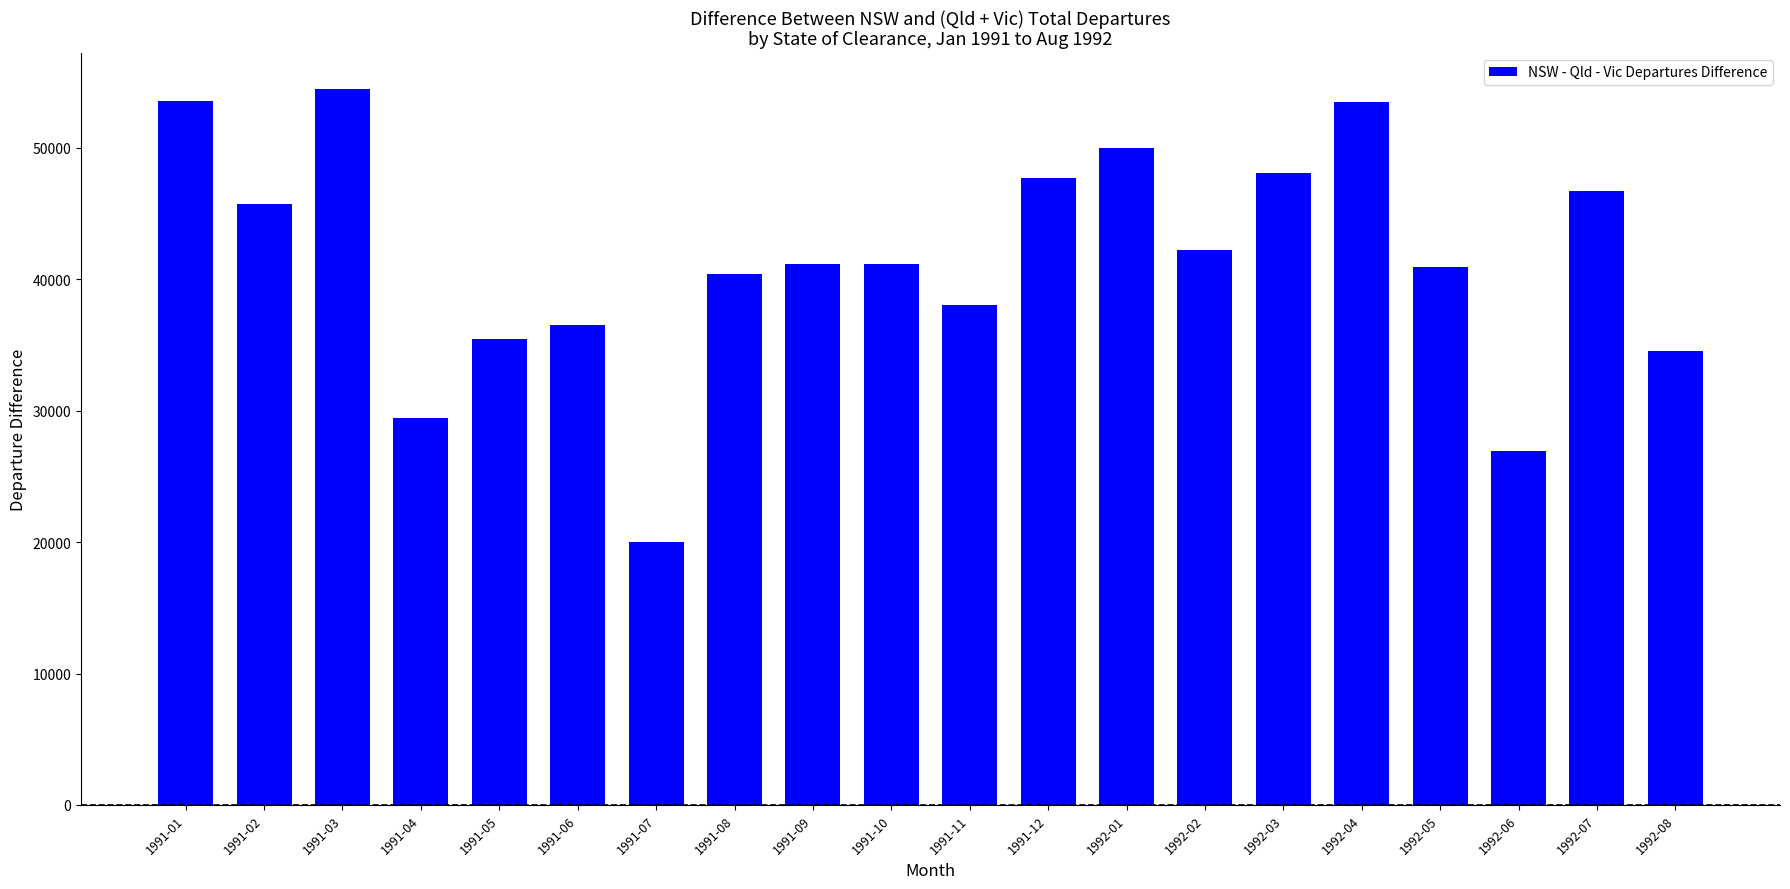

What is the smallest value displayed?

19980